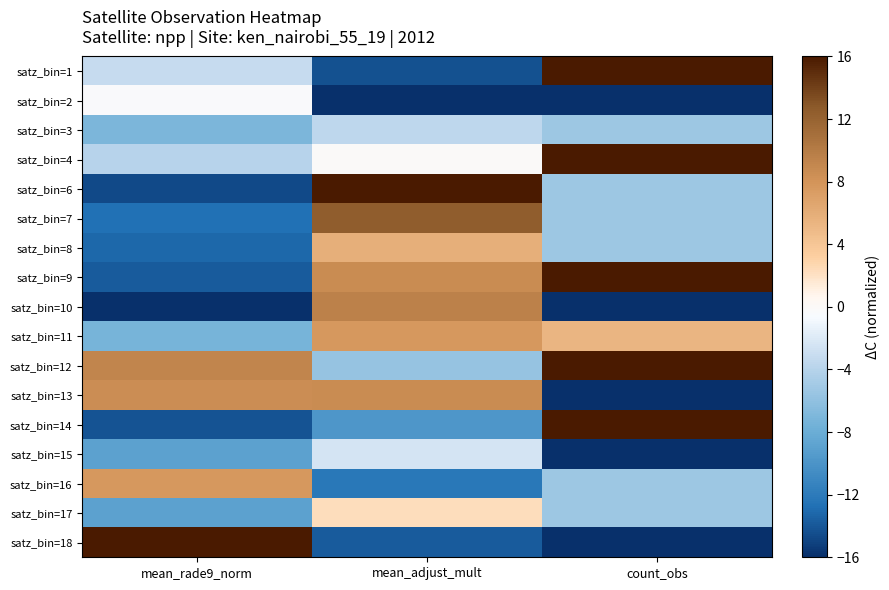

List the series in order of their peak value, lowest first.

satz_bin=3, satz_bin=15, satz_bin=2, satz_bin=17, satz_bin=8, satz_bin=16, satz_bin=11, satz_bin=13, satz_bin=10, satz_bin=7, satz_bin=1, satz_bin=4, satz_bin=6, satz_bin=9, satz_bin=12, satz_bin=14, satz_bin=18